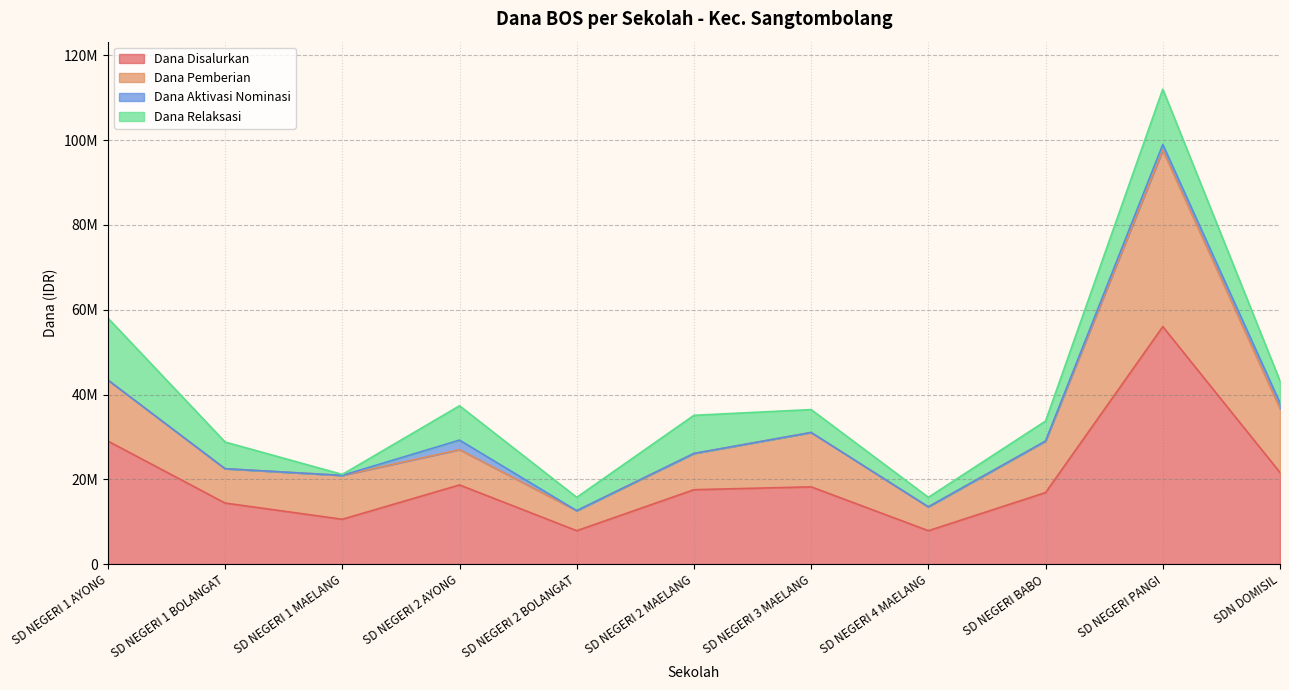

What is the sum of the Dana Disalurkan values at SD NEGERI 2 AYONG and SD NEGERI 1 AYONG?

47700000